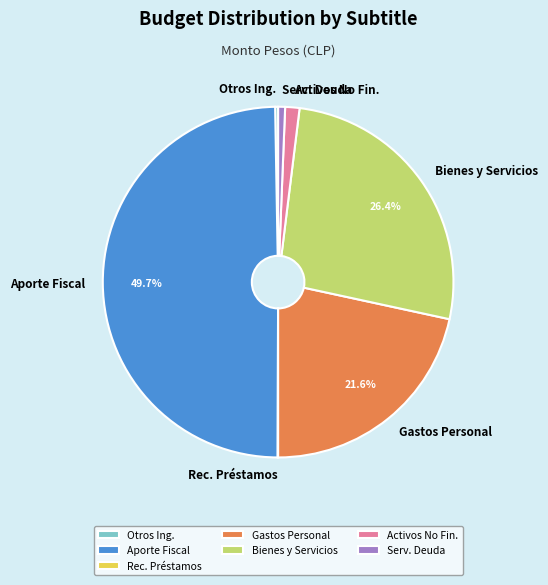

Between Aporte Fiscal and Bienes y Servicios, which is larger?

Aporte Fiscal